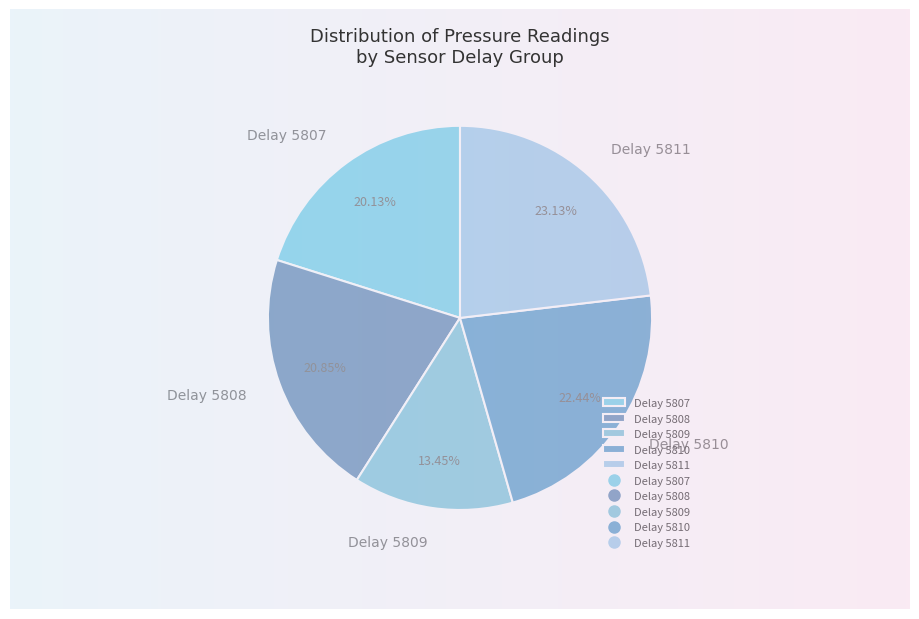

Which category has the smallest portion of the pie?

Delay 5809